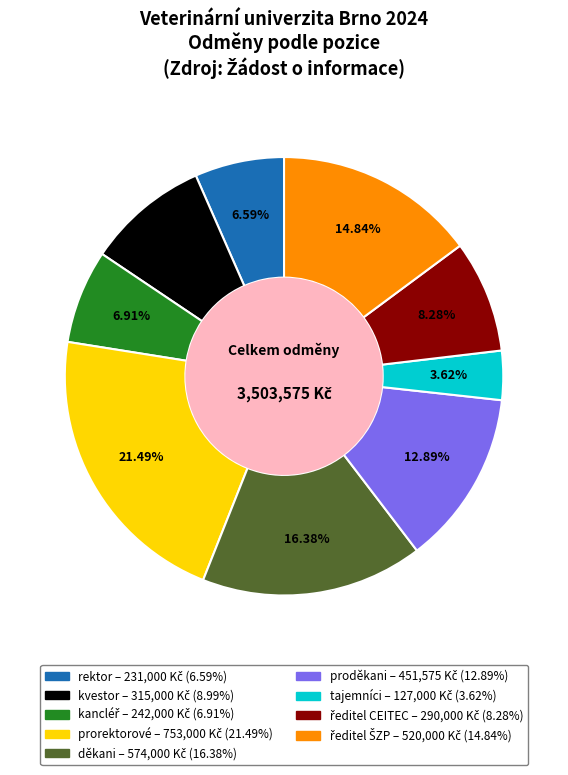

Is there any slice that represents more than half of the pie?

No